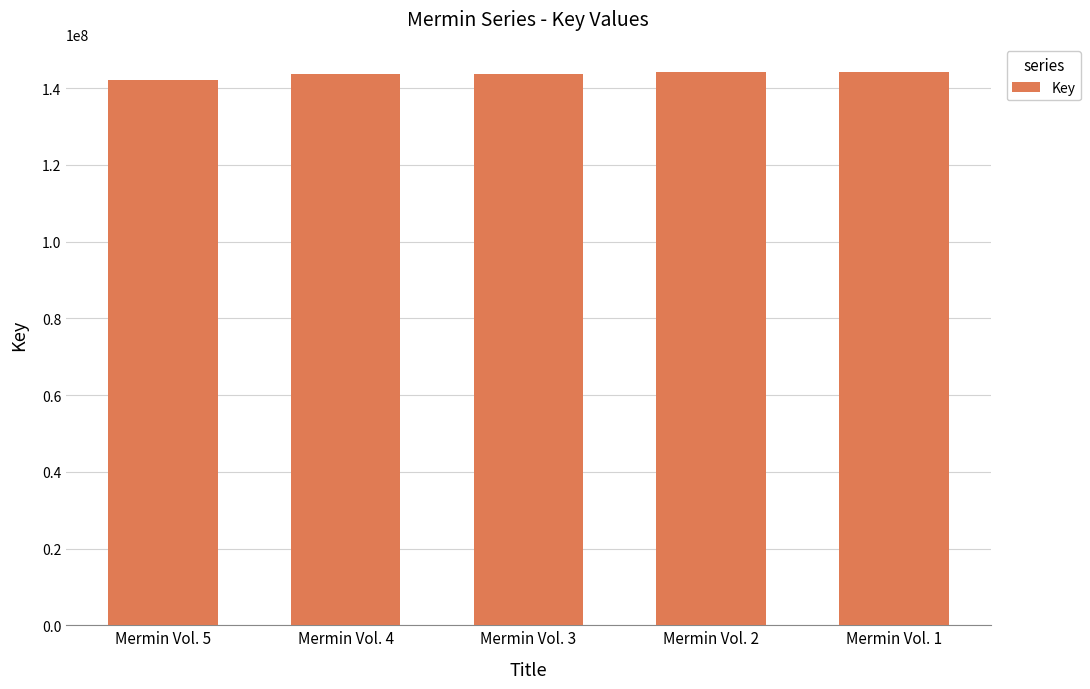

The value at Mermin Vol. 2 is 86019392. True or false?

False